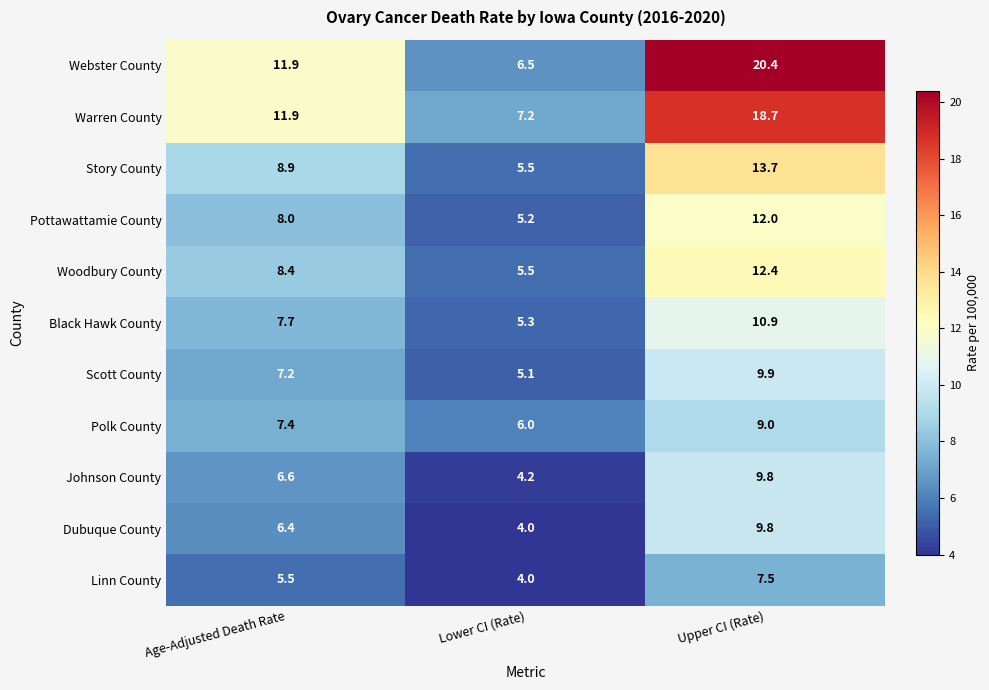

What is the average value of the Polk County series?

7.5